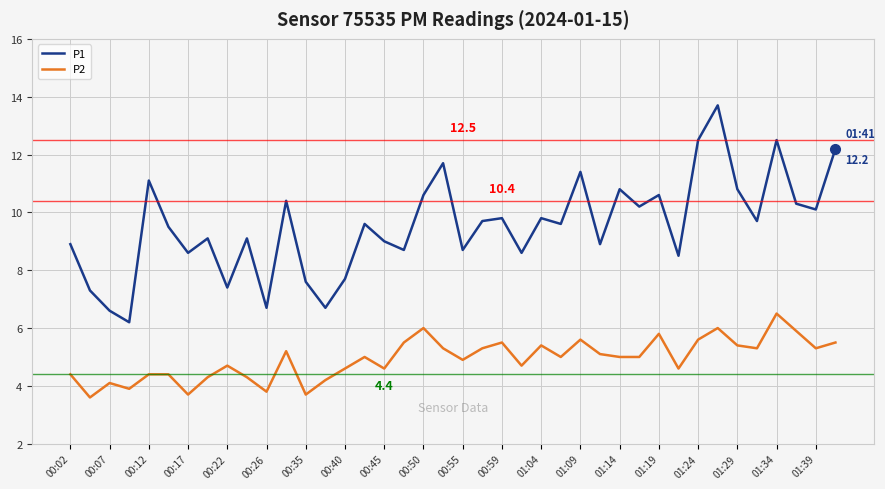

How many lines are shown in the chart?

2